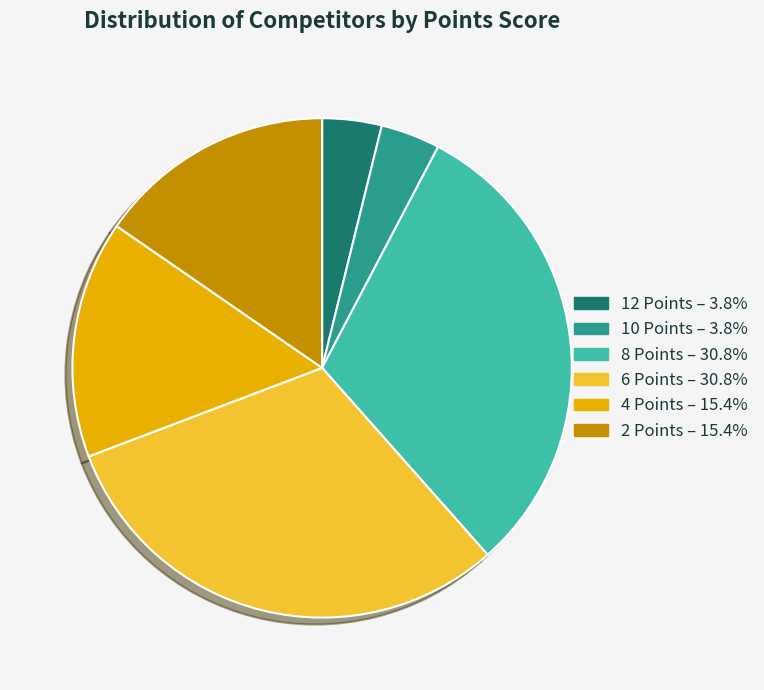

How many slices are in this pie chart?

6